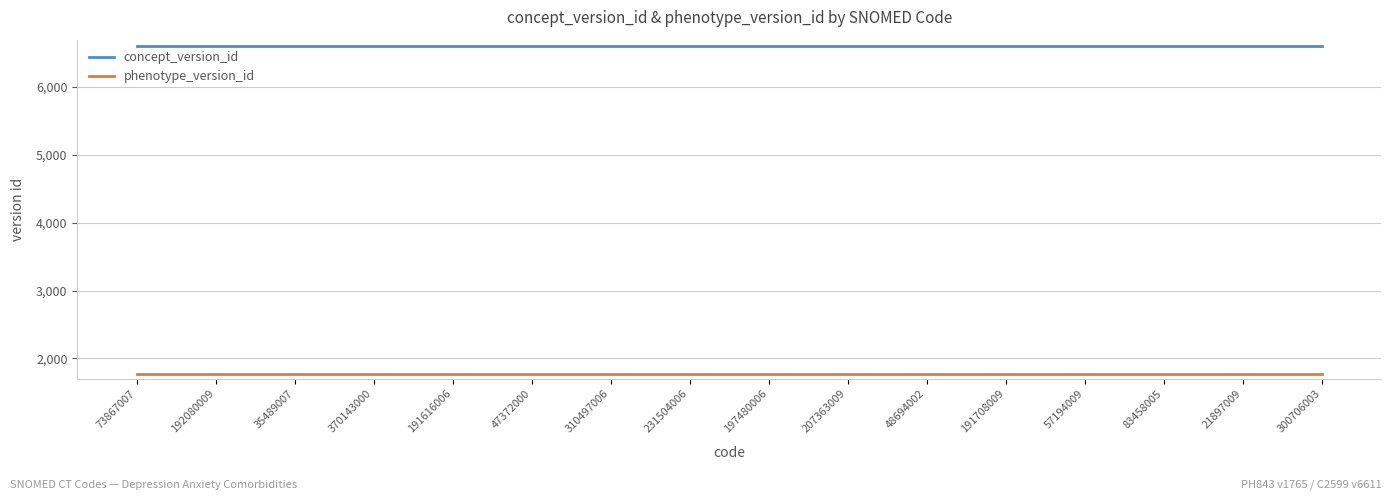

True or false: phenotype_version_id and concept_version_id cross at least once.

False